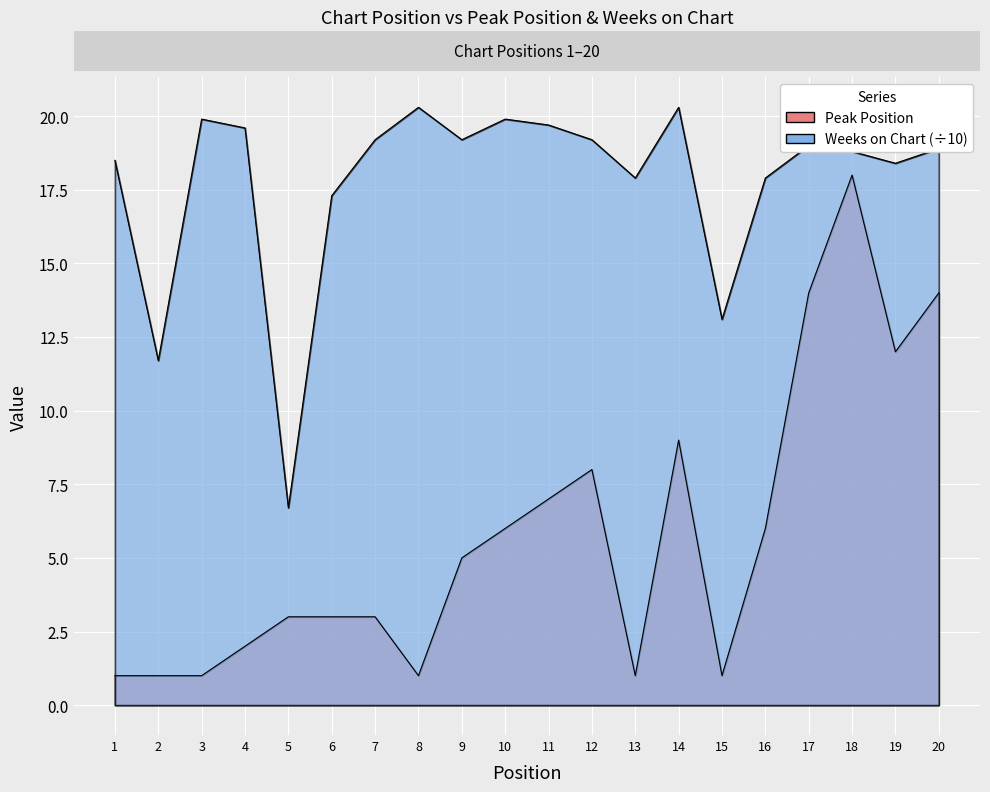

True or false: Weeks on Chart has a value of 7.9 at 16.

False